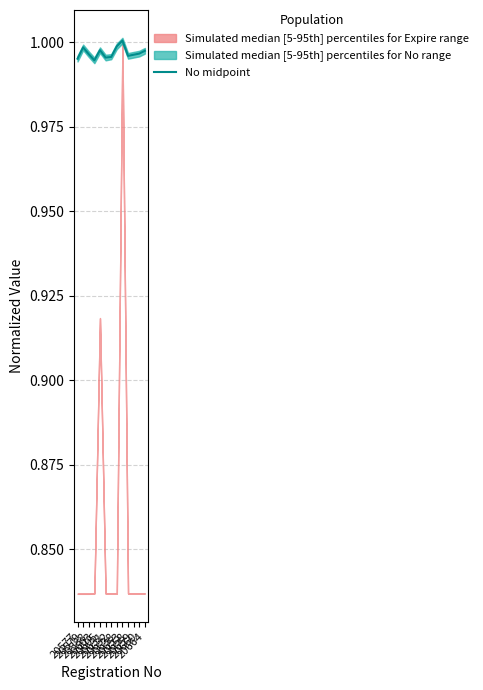

At which category does the data reach its first local peak?

20579